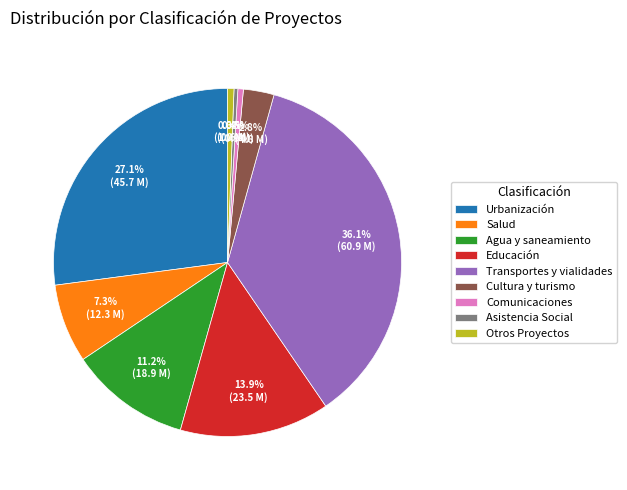

How many segments does this pie chart have?

9